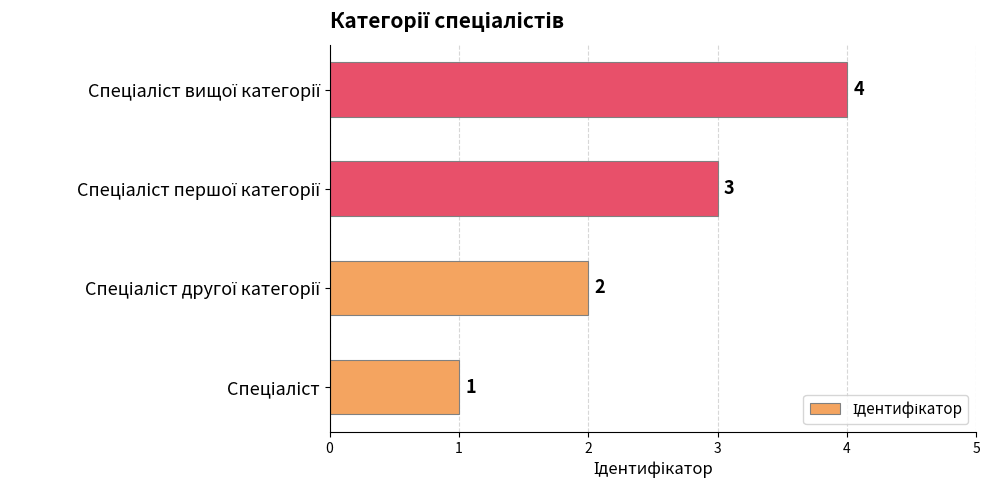

What is the difference between the second highest and minimum values?

2